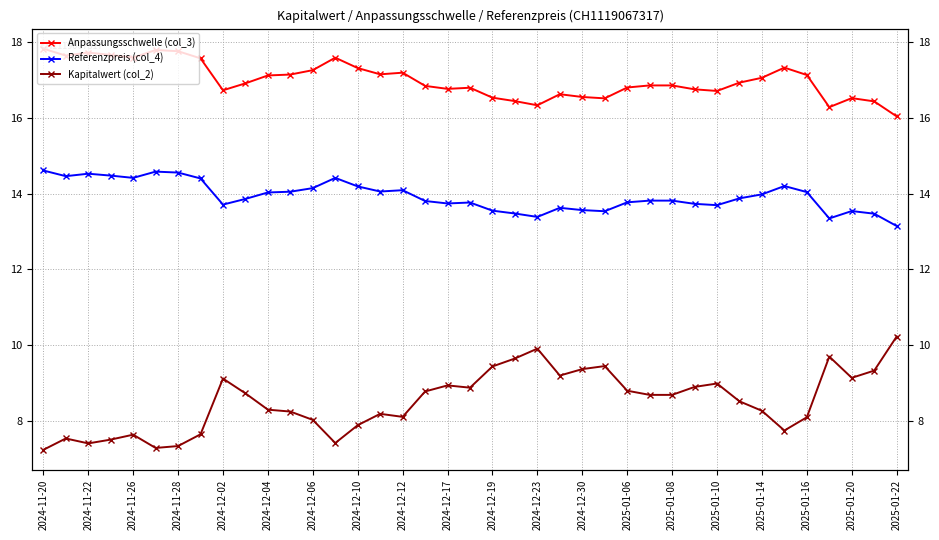

True or false: Referenzpreis (col_4) and Anpassungsschwelle (col_3) intersect in this chart.

False